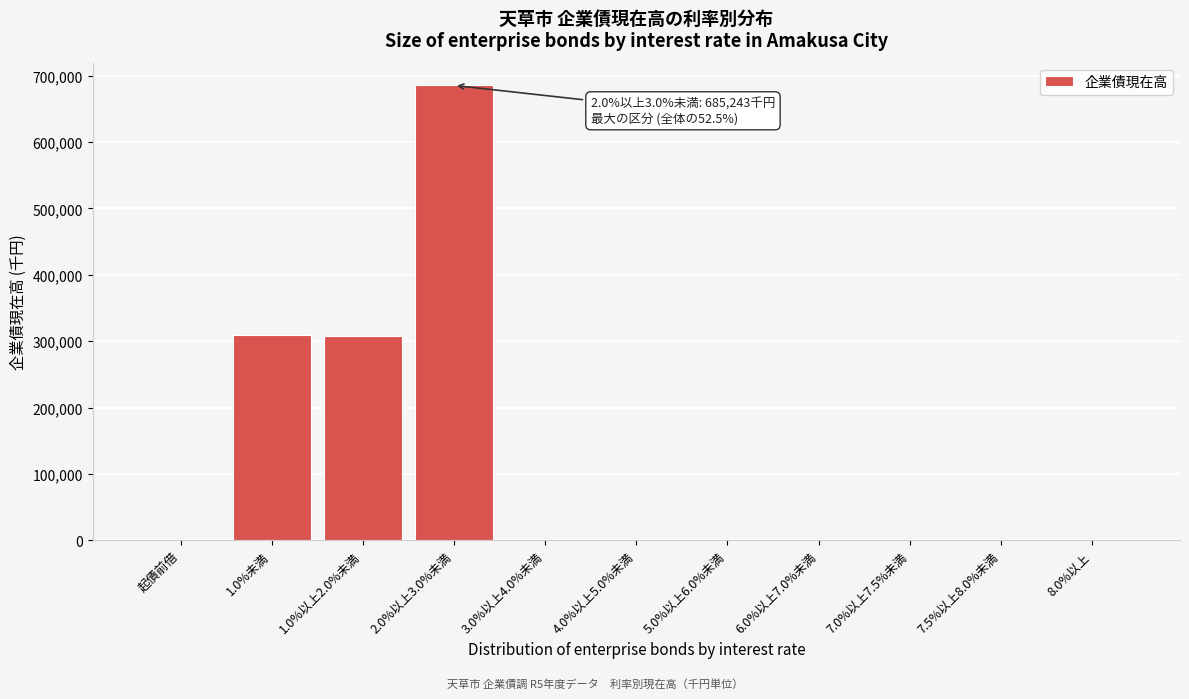

At which category does the chart reach its peak across all series?

2.0%以上3.0%未満